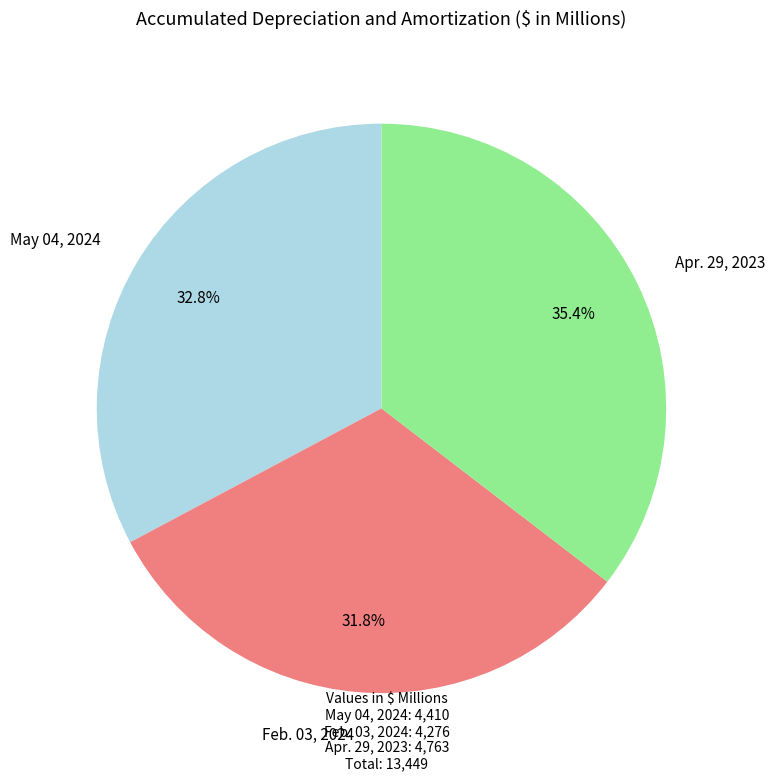

How many segments does this pie chart have?

3